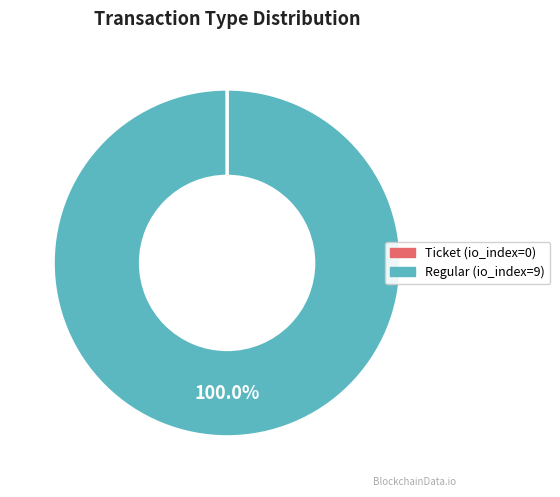

To the nearest percent, what percentage of the pie is Regular?

100%